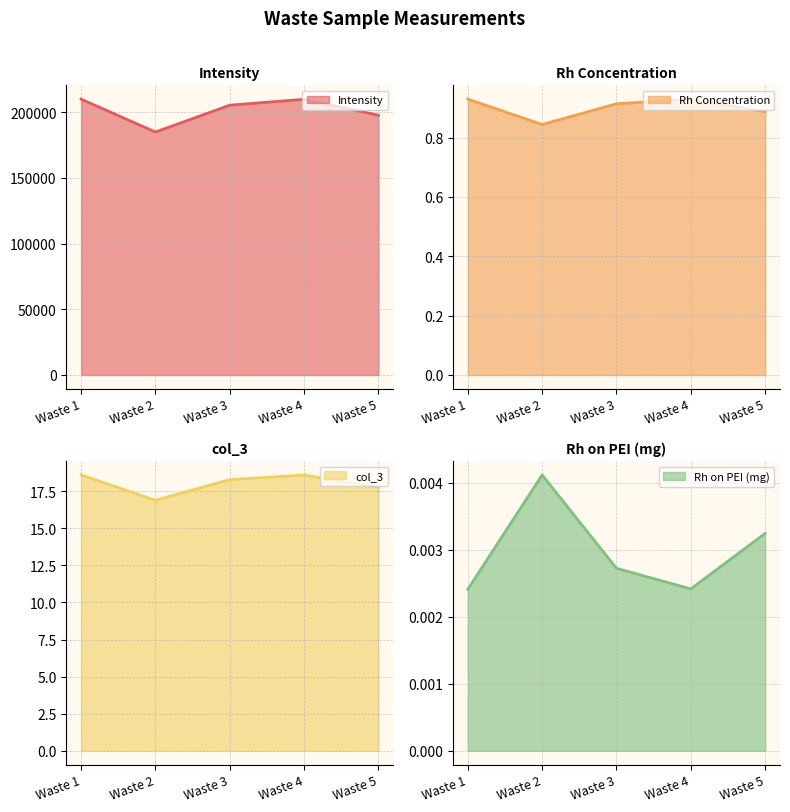

At which category is the sum across all series the highest?

Waste 1